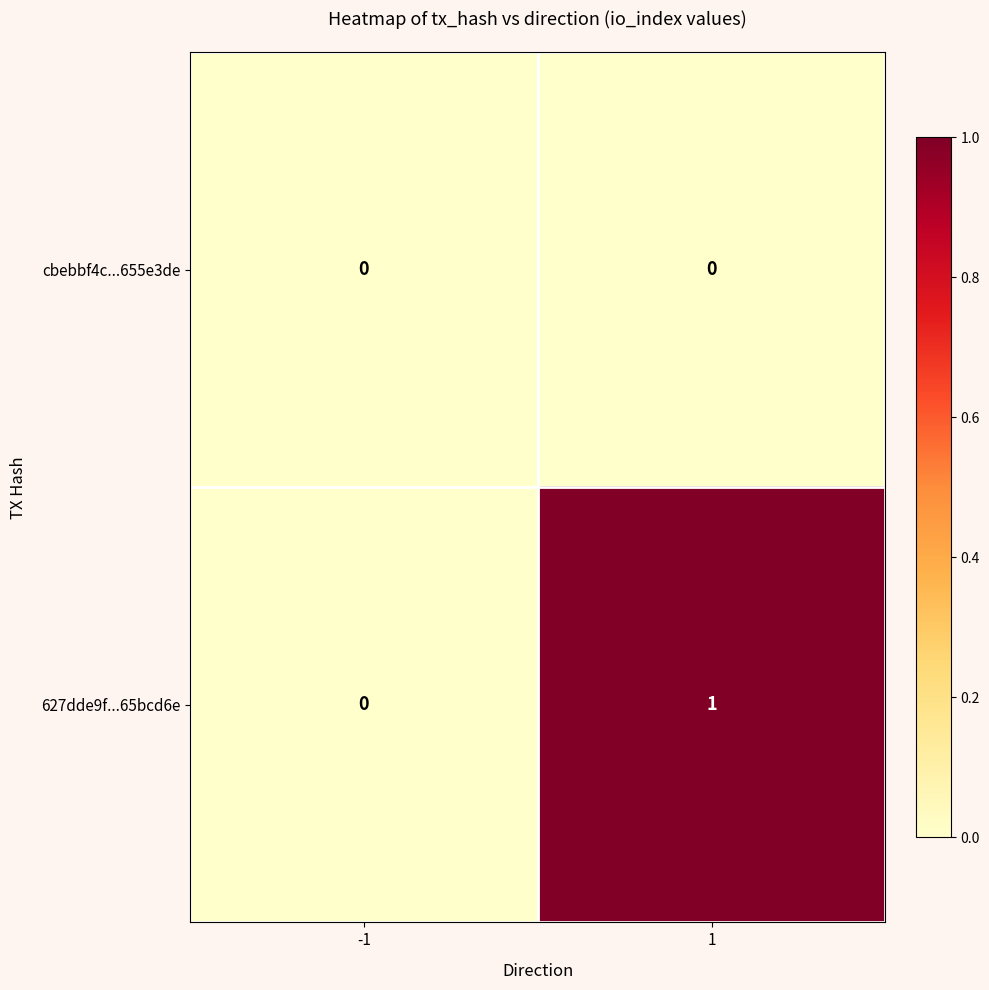

List the series in order of their overall mean, lowest first.

cbebbf4c...655e3de, 627dde9f...65bcd6e